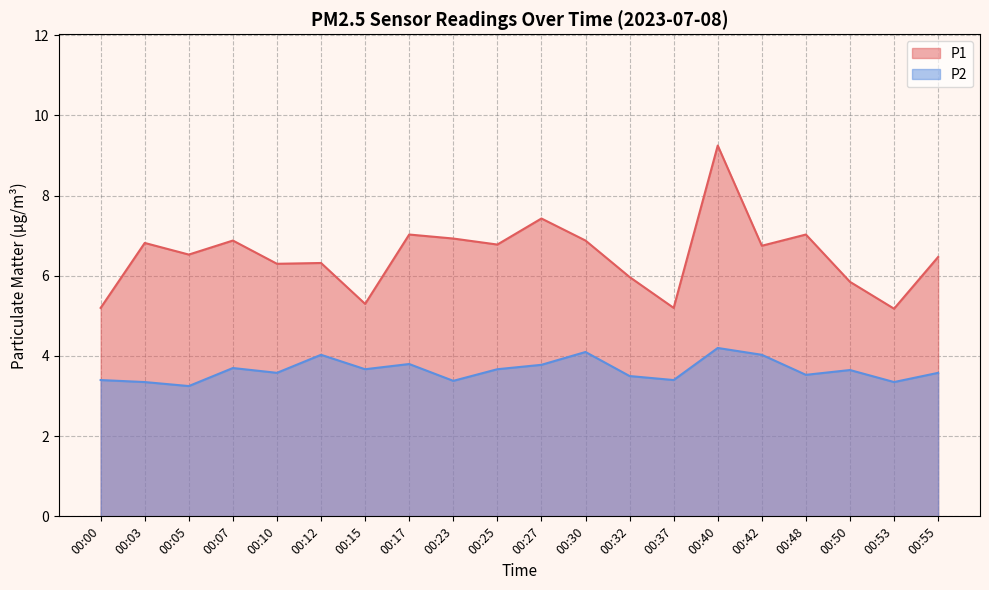

Between 00:50 and 00:15, which is larger?

00:50